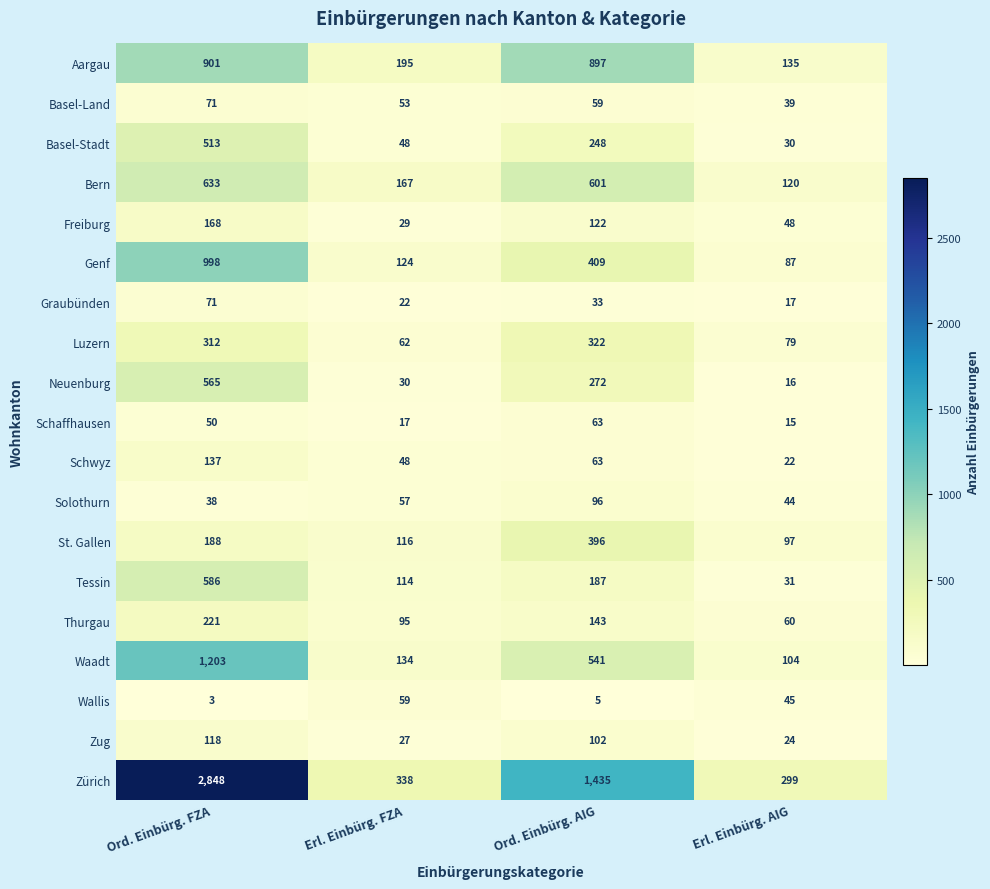

Which series has the largest total across all categories?

Zürich